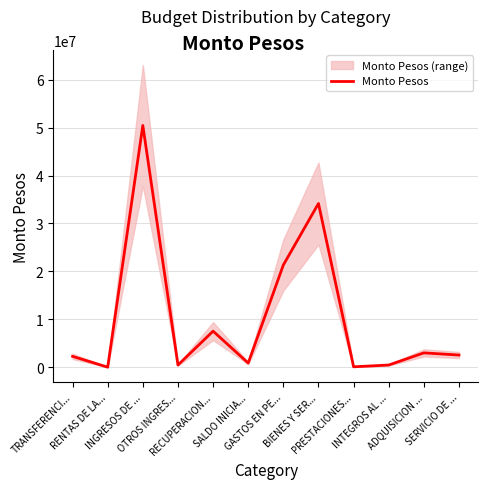

Where is the first local maximum?

INGRESOS DE ...